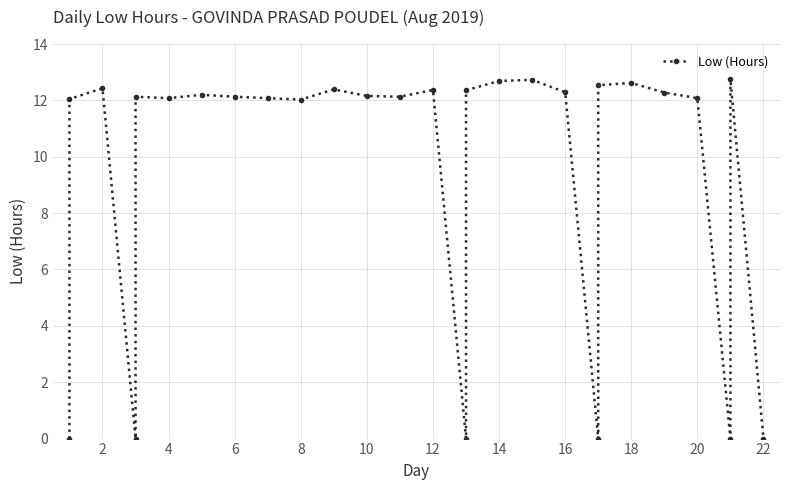

What is the difference between the maximum and minimum values?

12.8